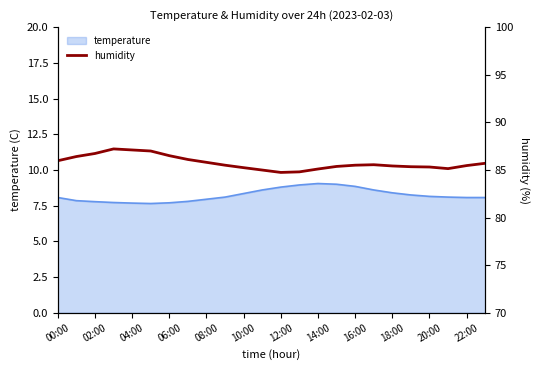

What is the maximum value for temperature?

9.1